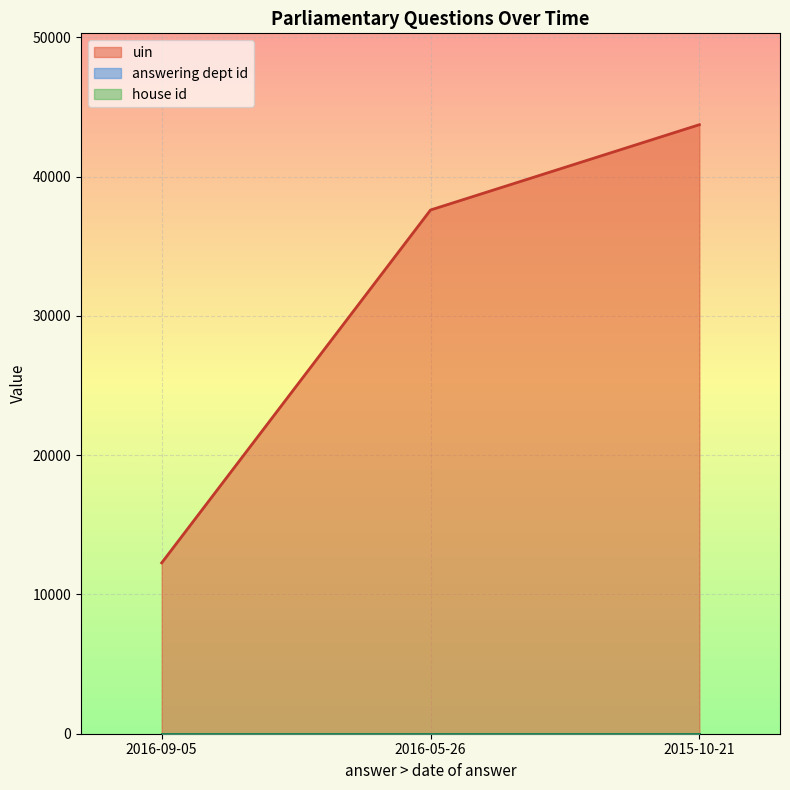

What is the greatest value displayed?

43734